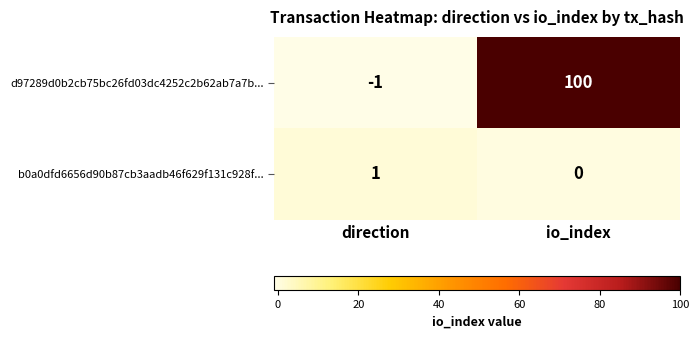

Is the value of b0a0dfd6656d90b87cb3aadb46f629f131c928f... at io_index greater than the value of d97289d0b2cb75bc26fd03dc4252c2b62ab7a7b... at io_index?

No